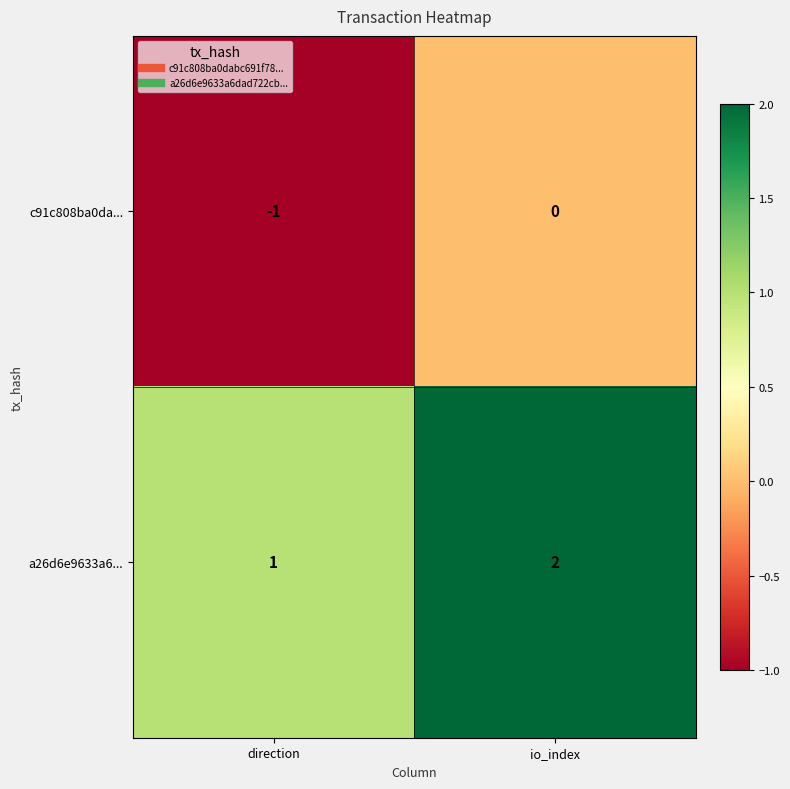

What is the smallest value displayed?

-1